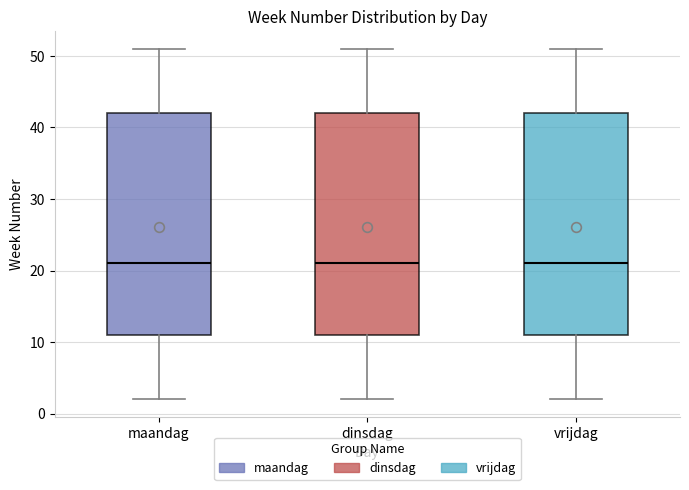

Reading left to right, read every box against the y-axis: the position of its median line, the range the box covers, and the ends of its whiskers. The values are not printed on the chart, so give them approximately, as read against the axis.

maandag: median 21, box 11 to 42, whiskers 2 to 51
dinsdag: median 21, box 11 to 42, whiskers 2 to 51
vrijdag: median 21, box 11 to 42, whiskers 2 to 51